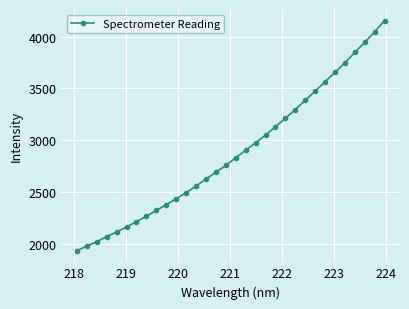

What is the greatest value displayed?

4154.4